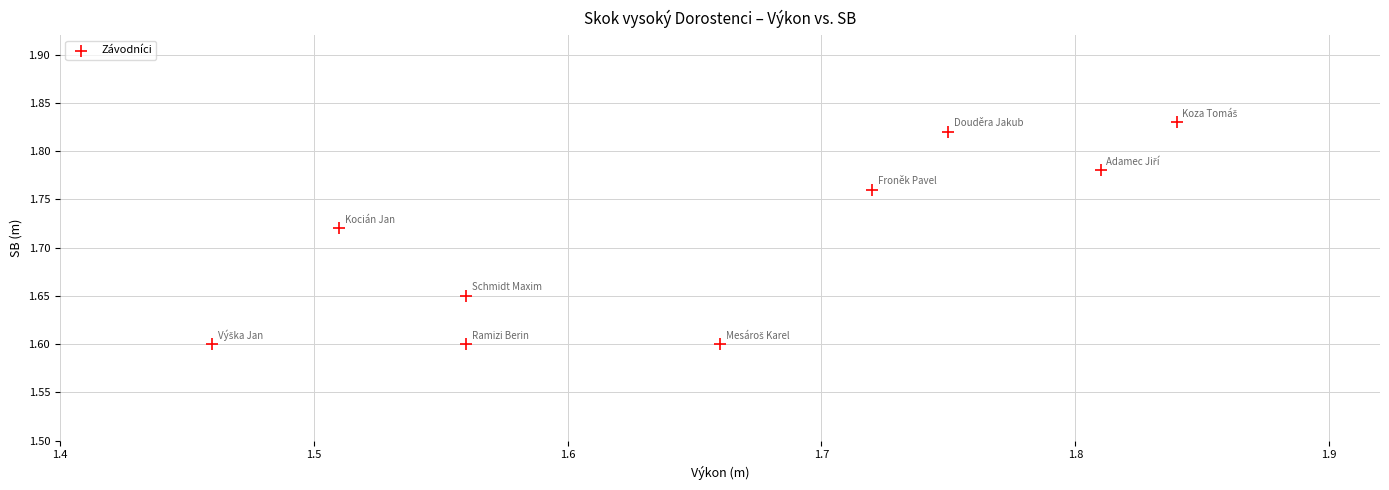

What is the range of X values (max minus min)?

0.4